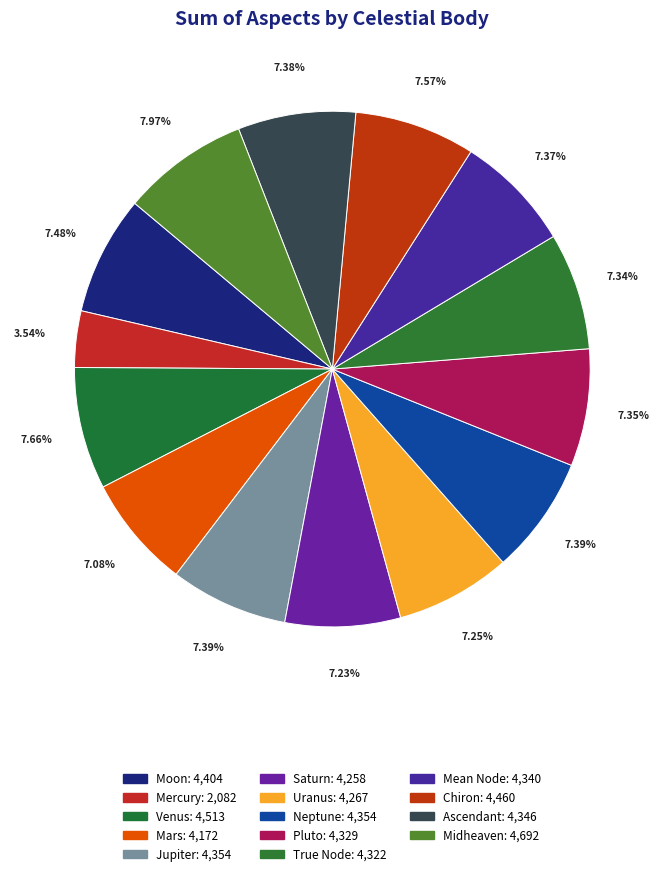

Is it true that Mean Node is 7% of the pie?

True